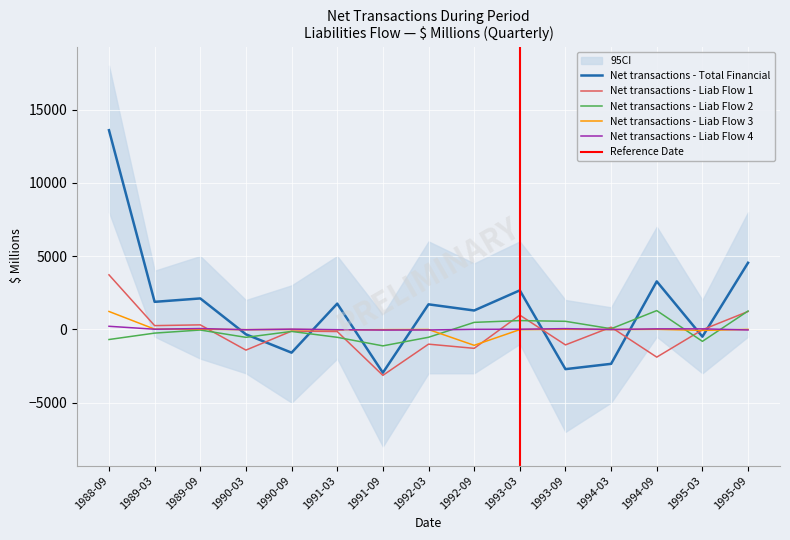

At which category is the sum across all series the highest?

1988-09